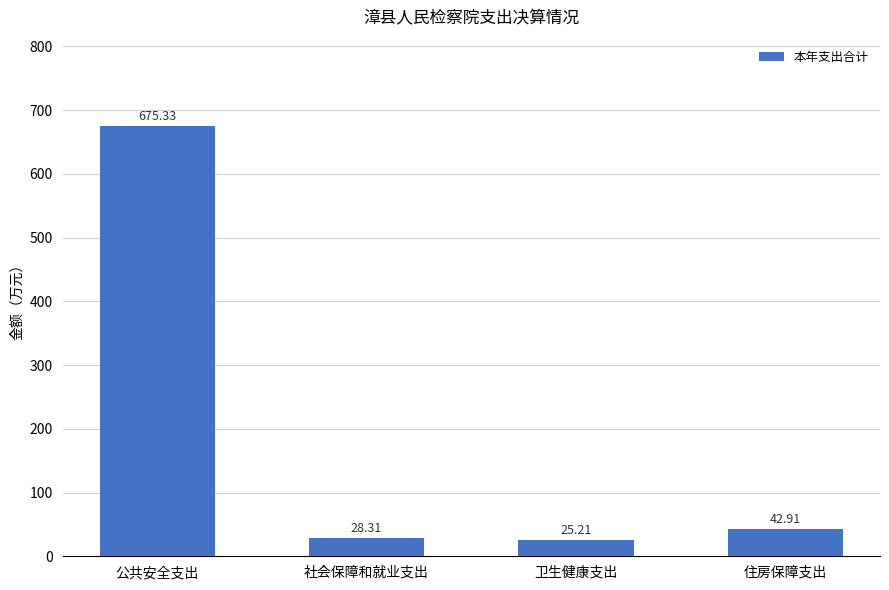

What is the change in value from 卫生健康支出 to 住房保障支出?

+17.7